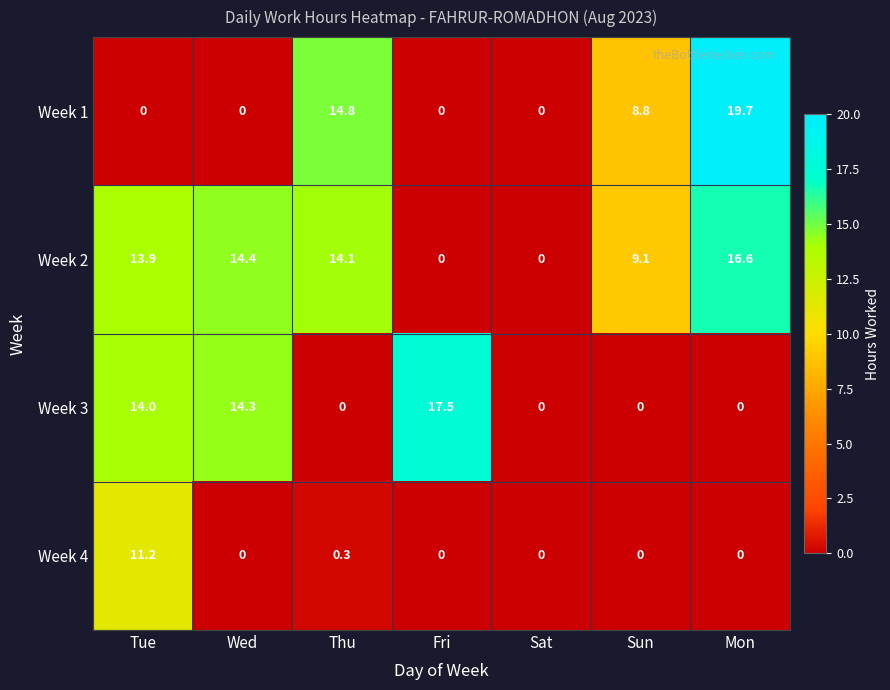

List the series in order of their peak value, highest first.

Week 1, Week 3, Week 2, Week 4